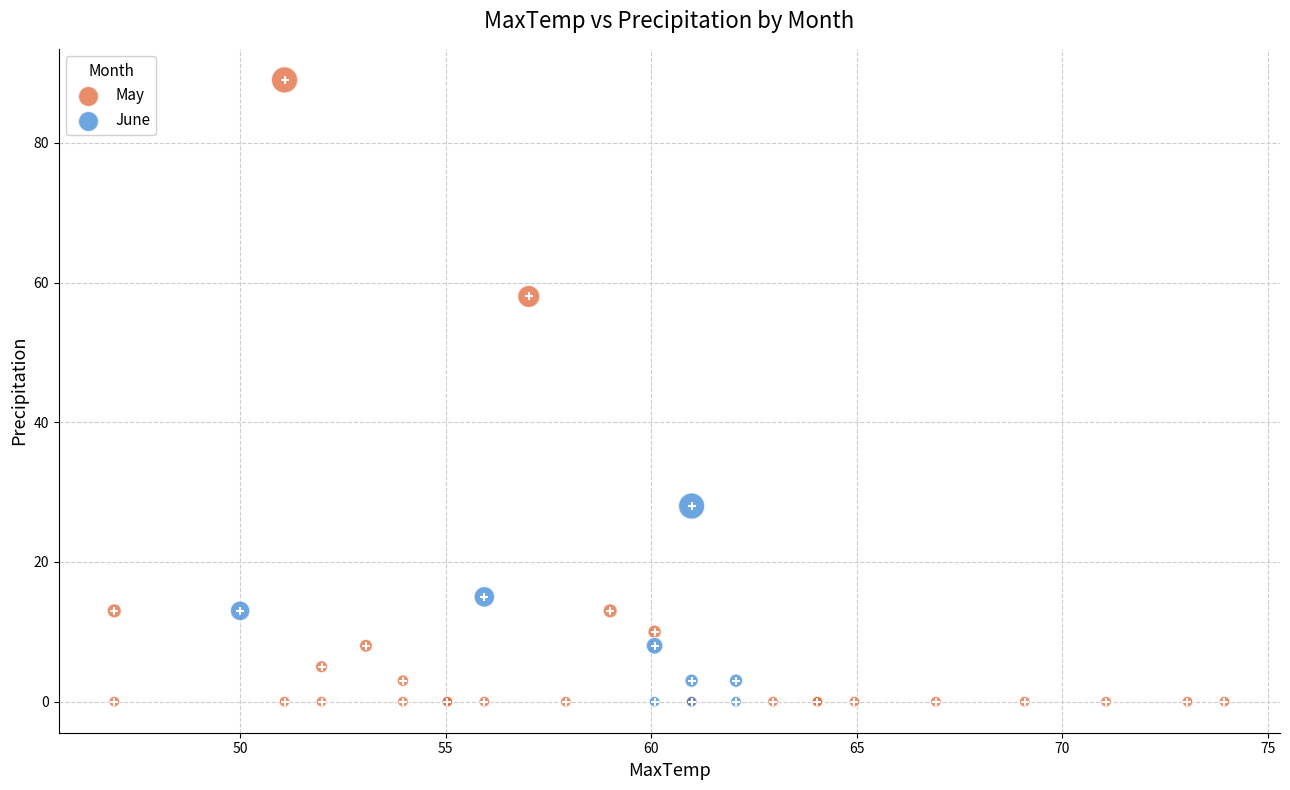

Which series has the widest spread of Y values?

May